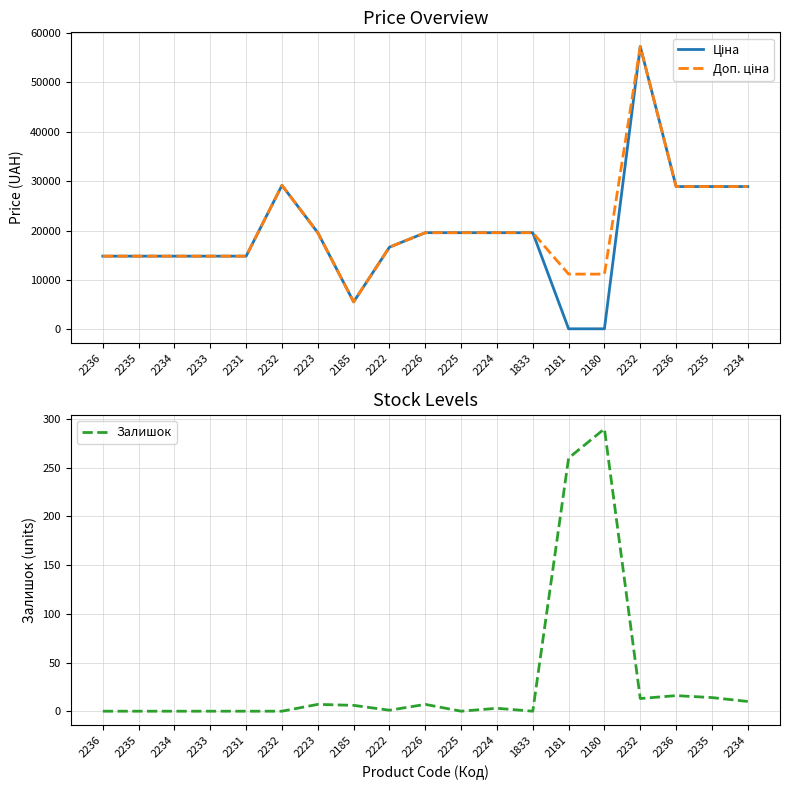

Where does the Залишок series first go above 3?

2223